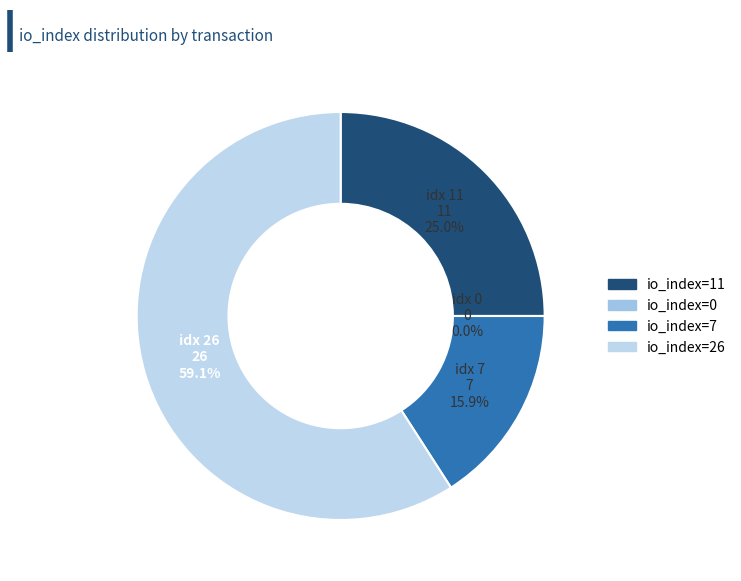

What is the change in value from io_index=11 to io_index=7?

-4